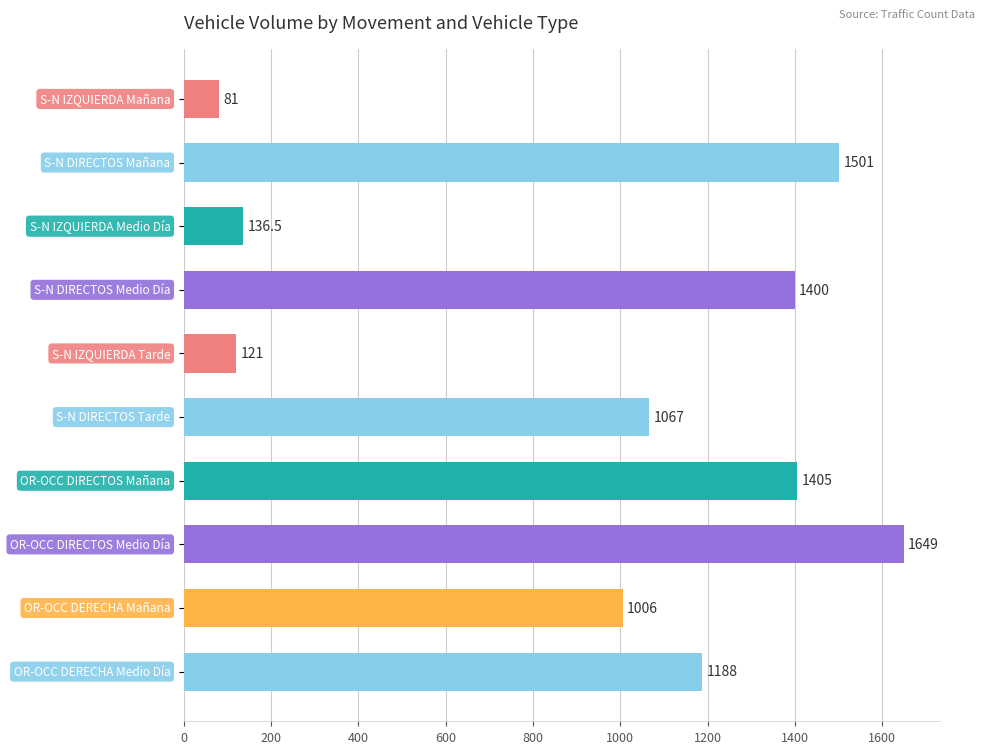

What is the difference between the second highest and minimum values?

1420.0